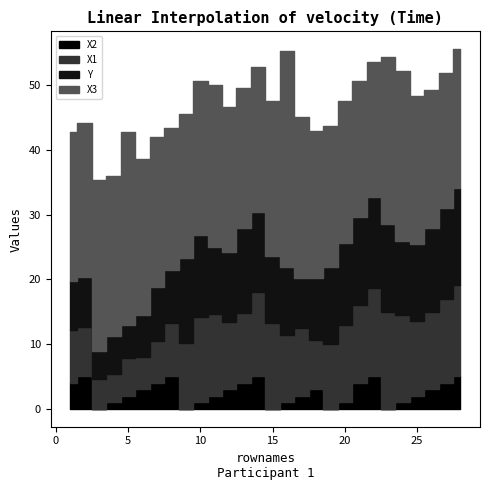

True or false: X2 has a value of 2.6 at 21.

False